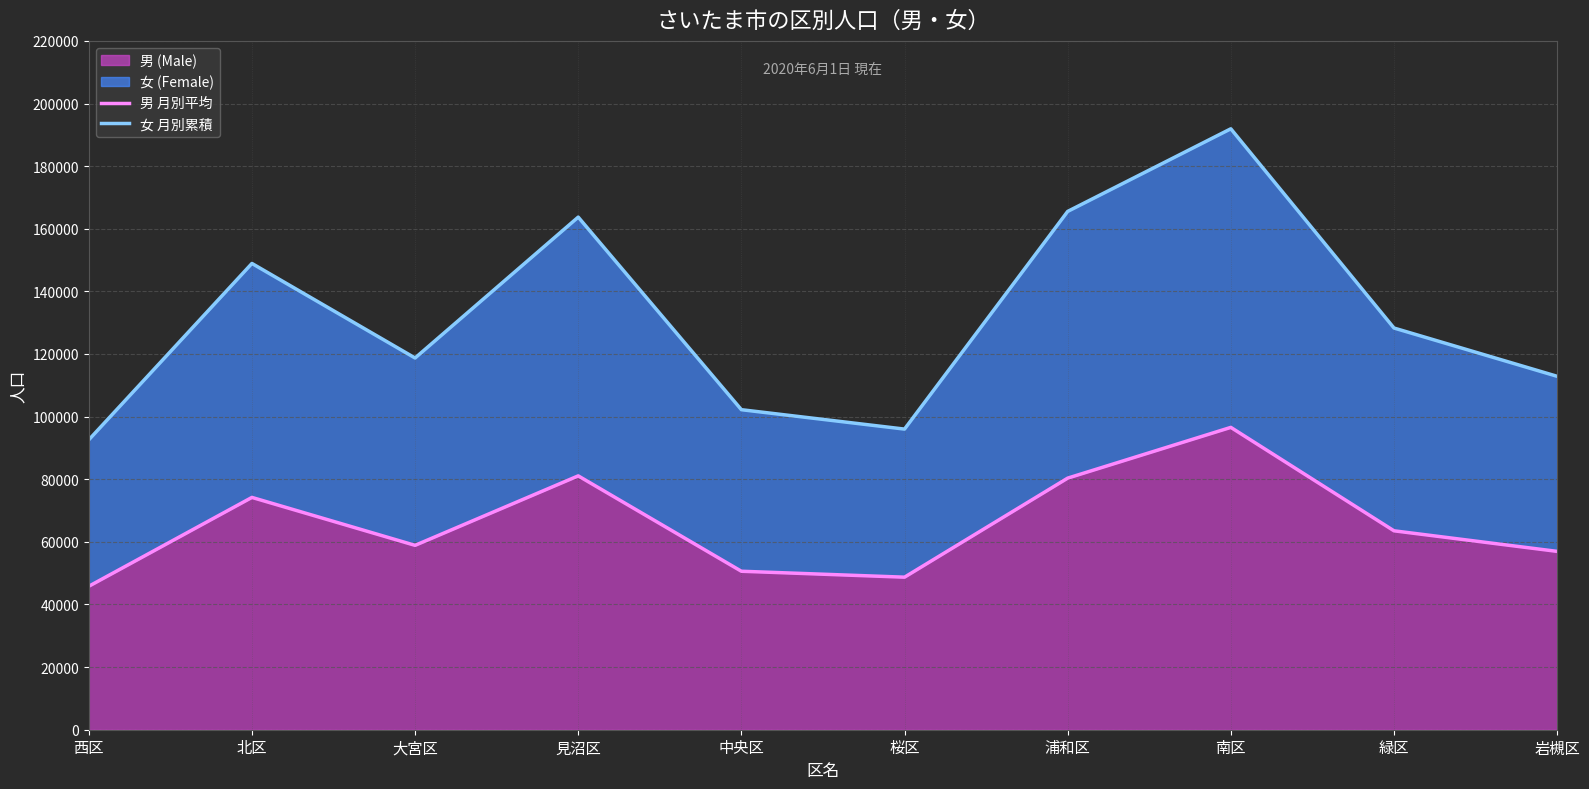

What is the sum of the 男 月別平均 values at 西区 and 浦和区?

126169